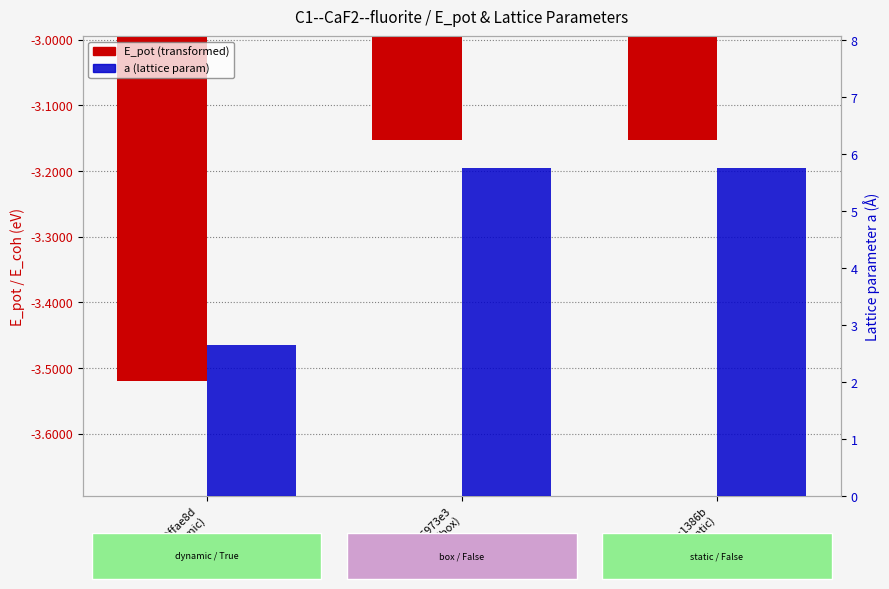

What is the label of the 3rd bar from the left?

bbc1386b
(static)